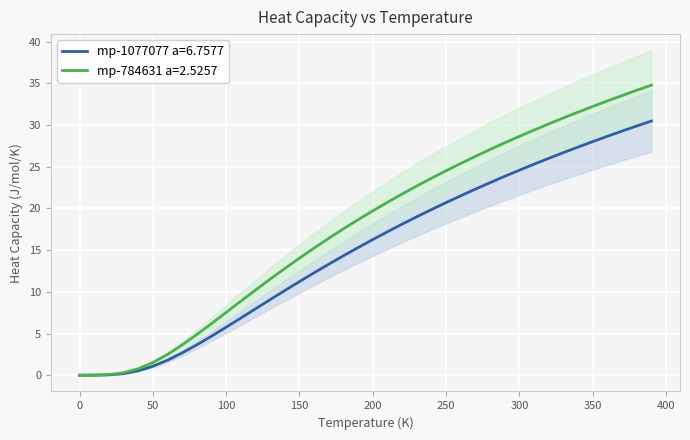

True or false: mp-784631 a=2.5257 has more than 1 points higher than both neighbors.

False